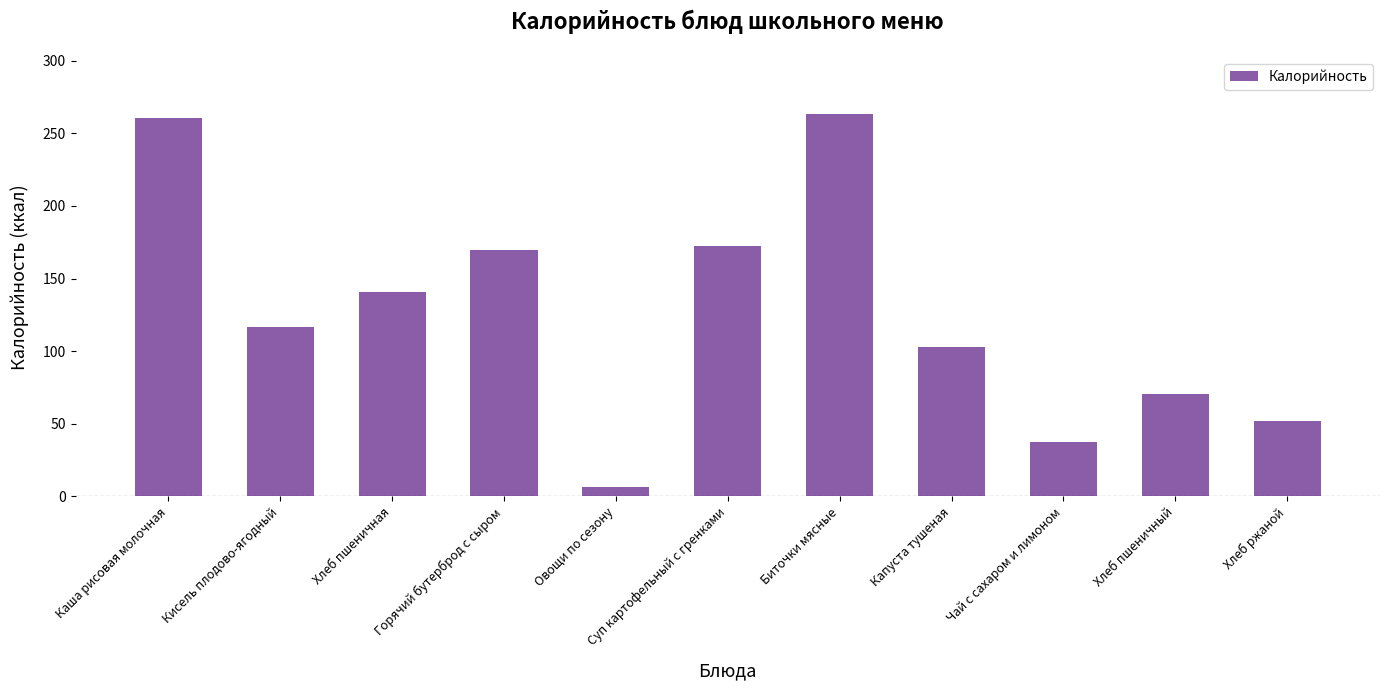

What is the greatest value displayed?

263.0